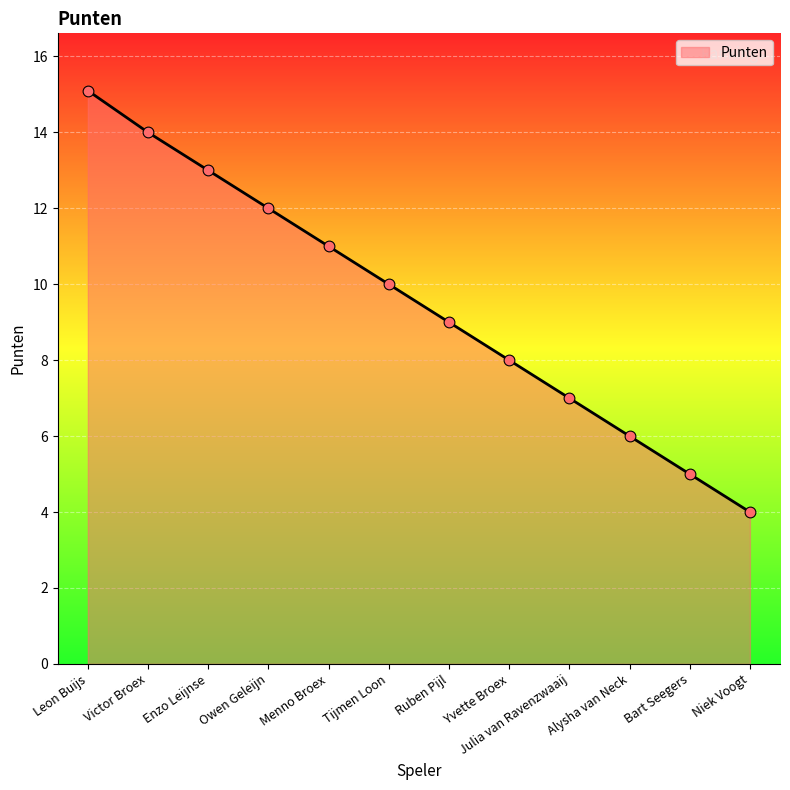

Between Owen Geleijn and Yvette Broex, which is larger?

Owen Geleijn